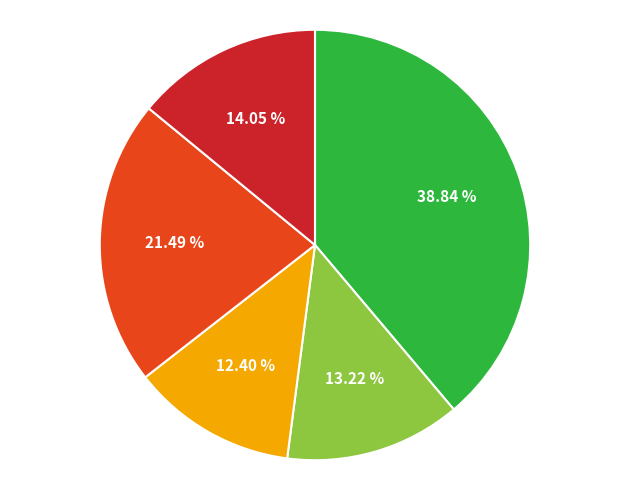

Does any single category account for the majority?

No